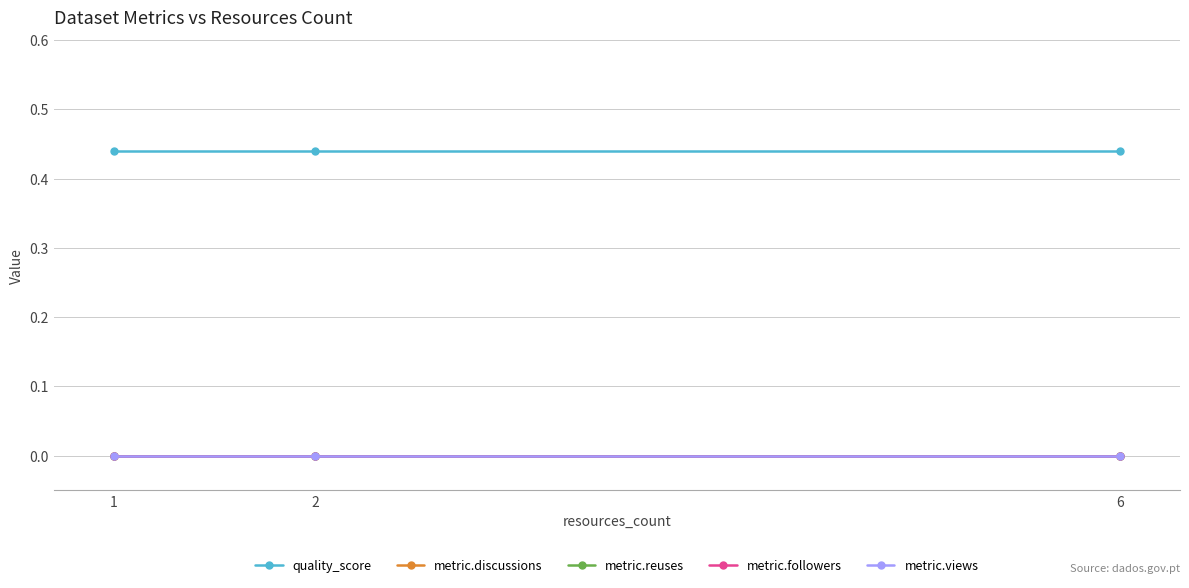

Which has a higher value, 2 or 1?

2